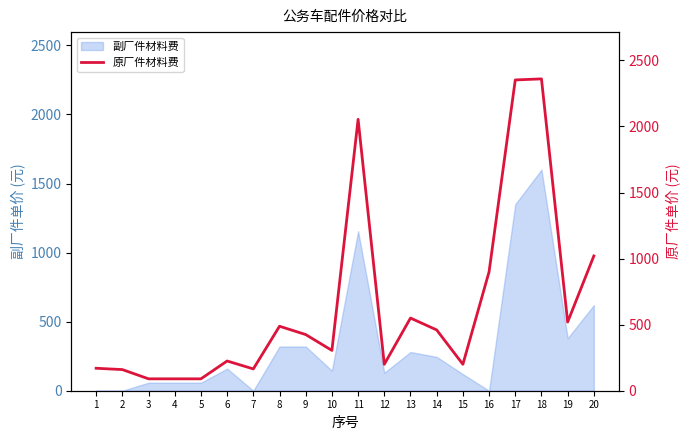

The value at 1 is 275. True or false?

False